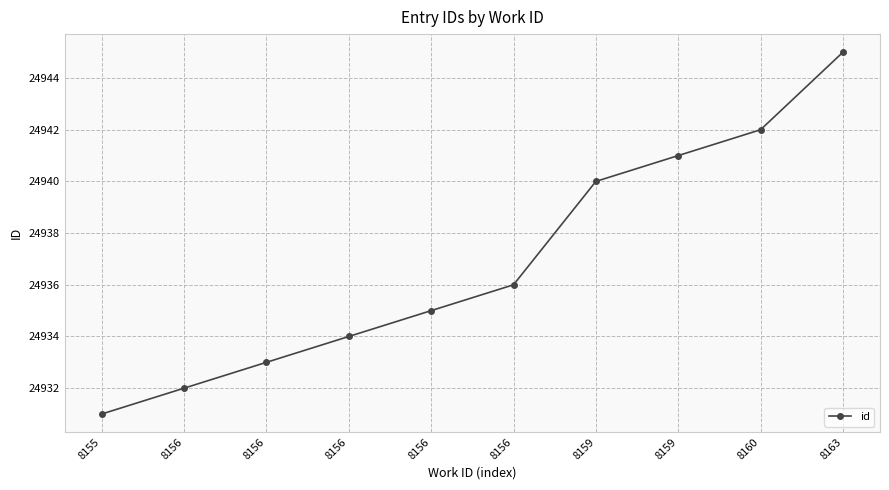

What is the maximum value shown in the chart?

24945